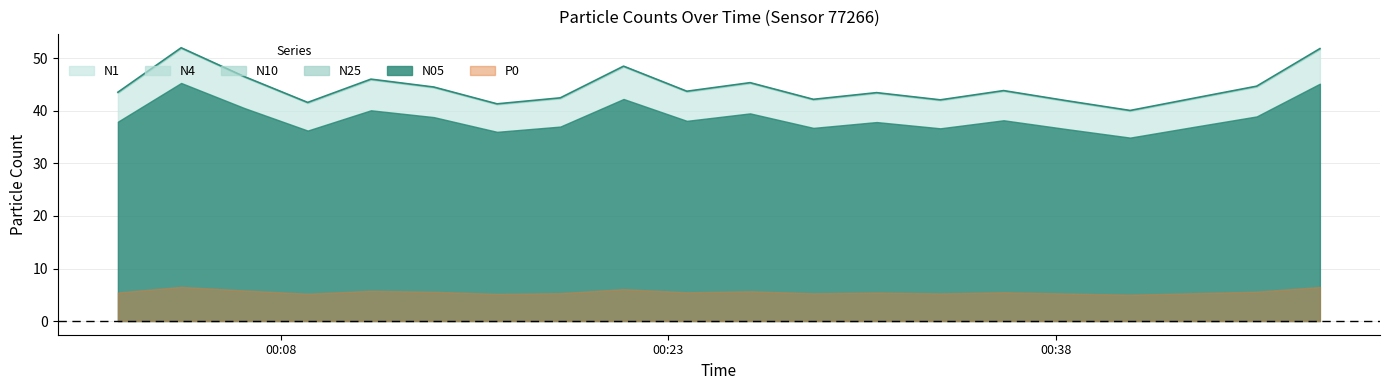

At which category is the sum across all series the highest?

2024-02-16T00:04:08